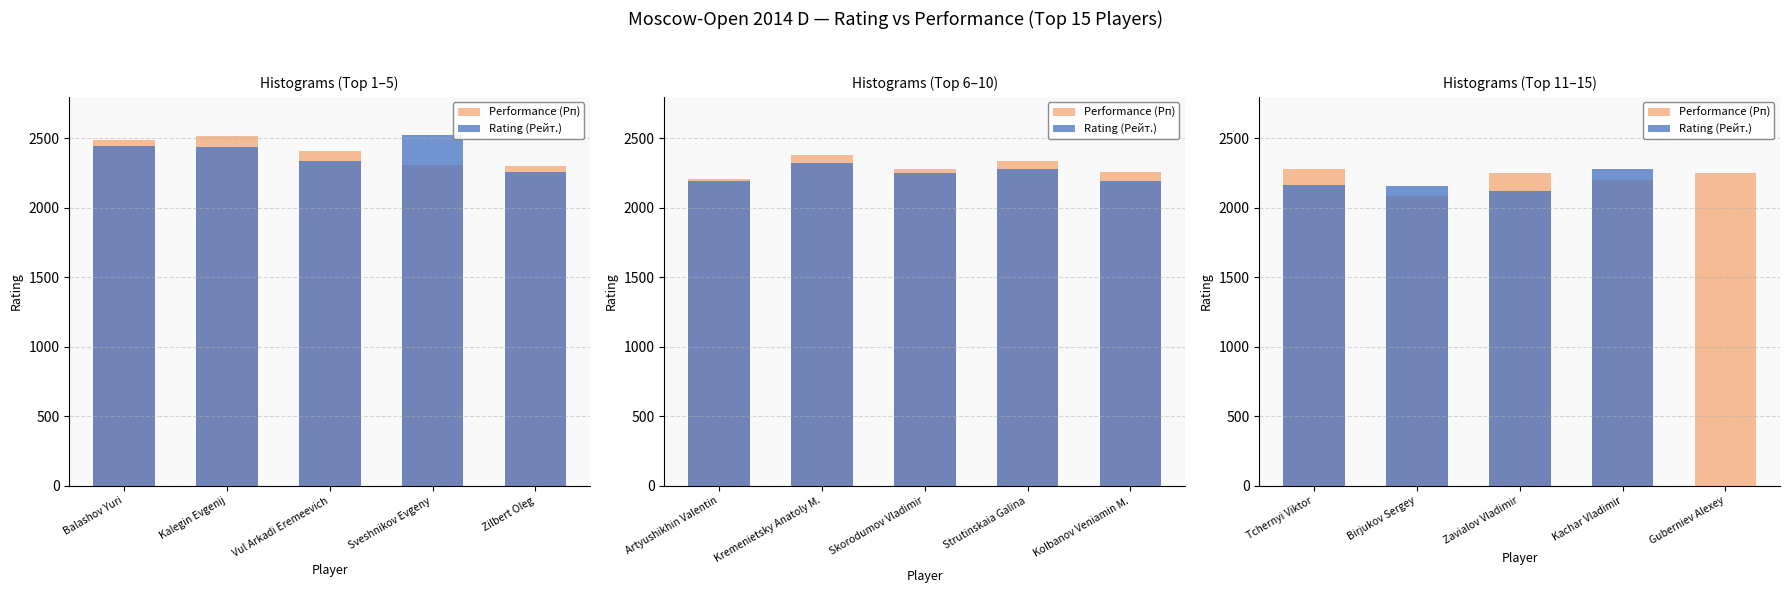

What is the value of the Performance (Рп) bar at the 3rd from the left?

2252